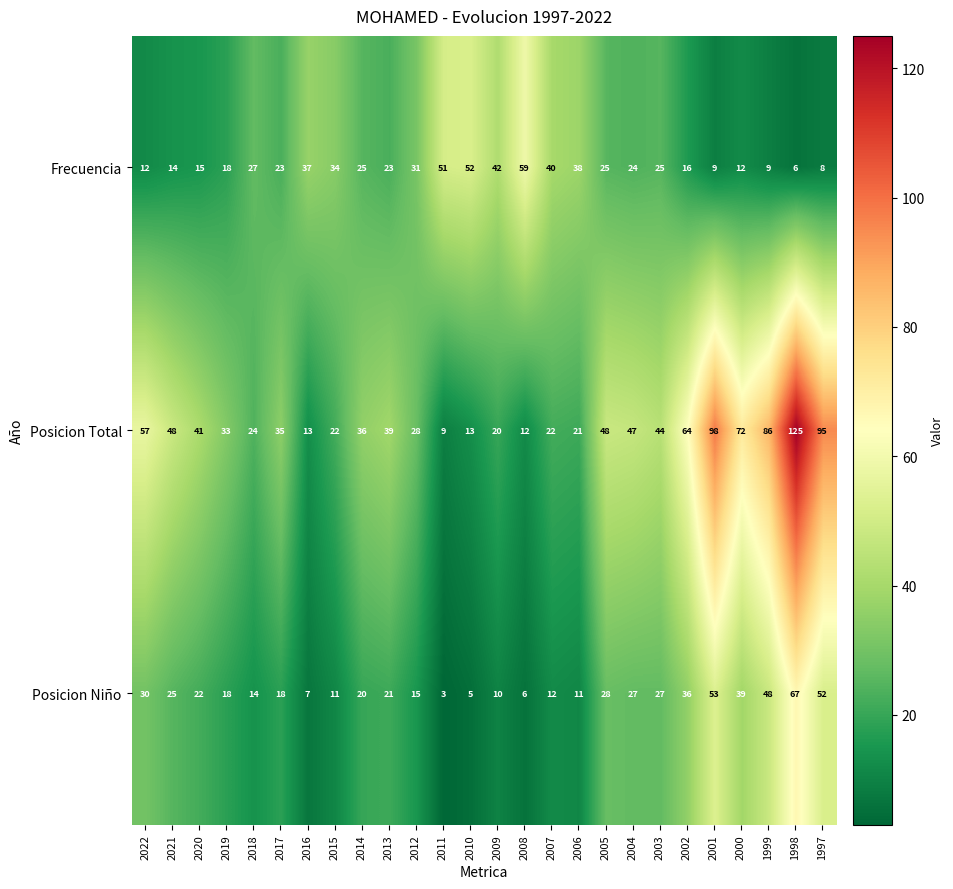

True or false: Posicion Niño has a value of 10 at 2009.

True